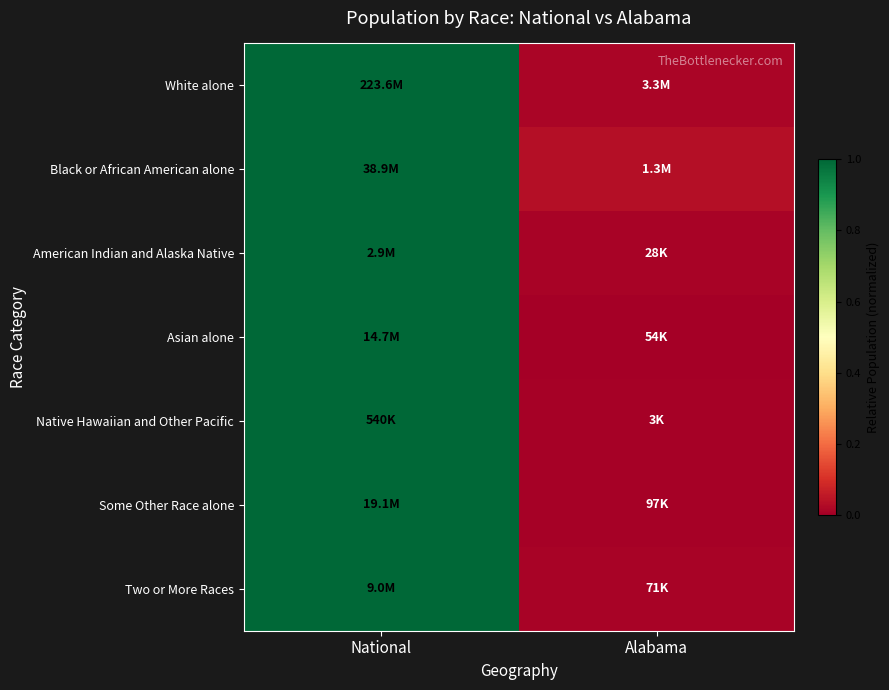

Between Alabama and National, which is larger?

National